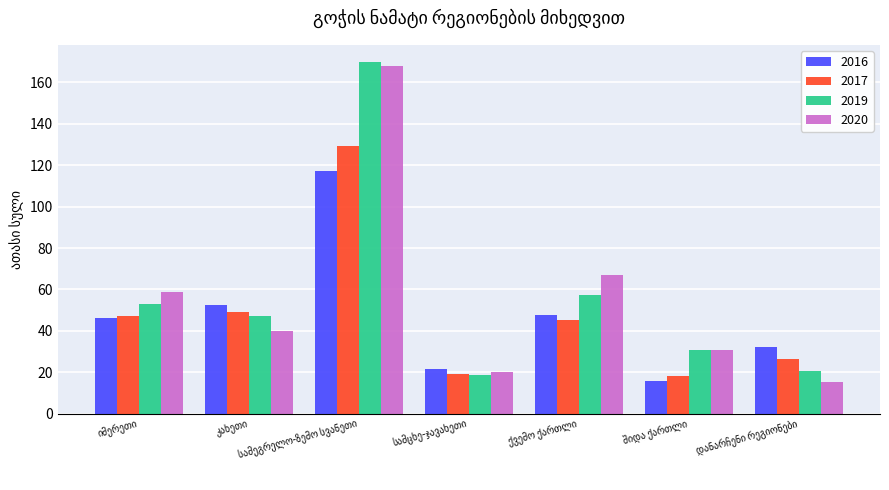

Which series has the largest range (max minus min)?

2020